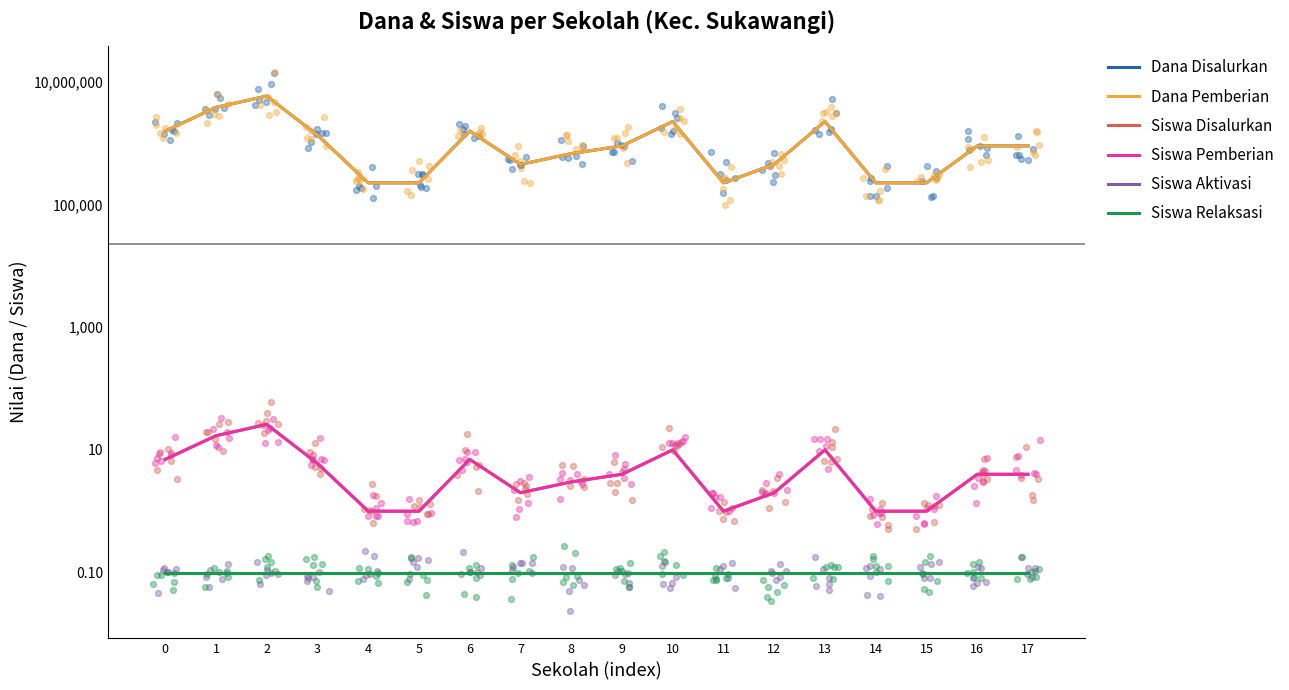

Which series has the widest spread of Y values?

Dana Disalurkan